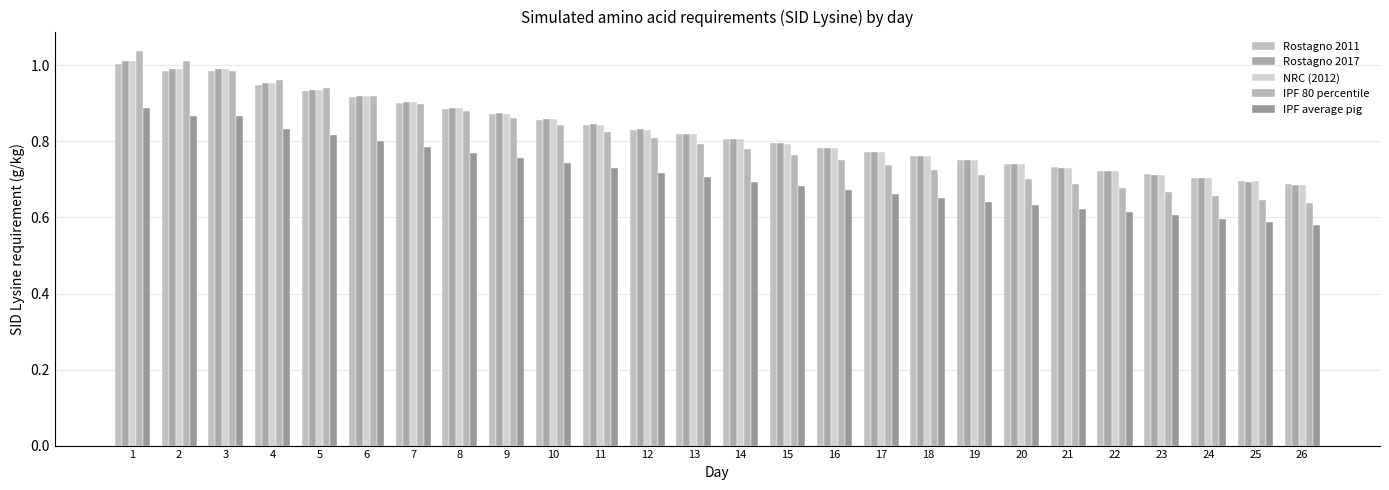

Does the chart contain stacked bars?

No